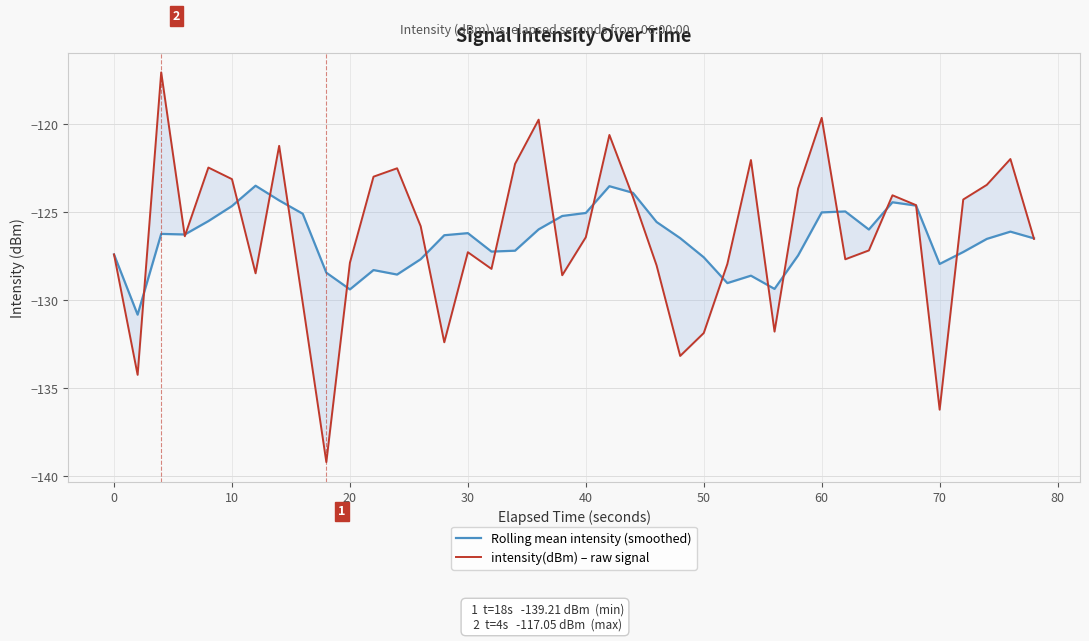

How many distinct data groups are displayed?

2